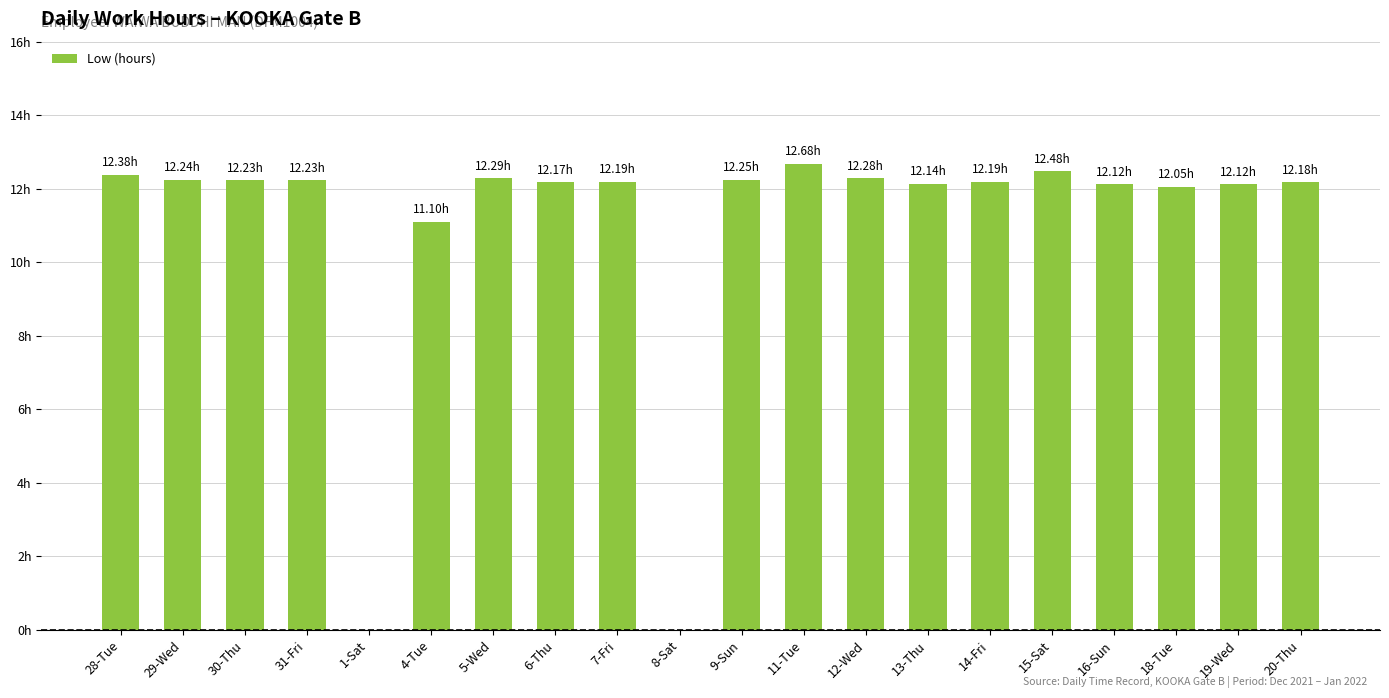

Reading left to right, list all the values displayed in this chart.

28-Tue=12.4	29-Wed=12.2	30-Thu=12.2	31-Fri=12.2	1-Sat=0.0	4-Tue=11.1	5-Wed=12.3	6-Thu=12.2	7-Fri=12.2	8-Sat=0.0	9-Sun=12.2	11-Tue=12.7	12-Wed=12.3	13-Thu=12.1	14-Fri=12.2	15-Sat=12.5	16-Sun=12.1	18-Tue=12.1	19-Wed=12.1	20-Thu=12.2